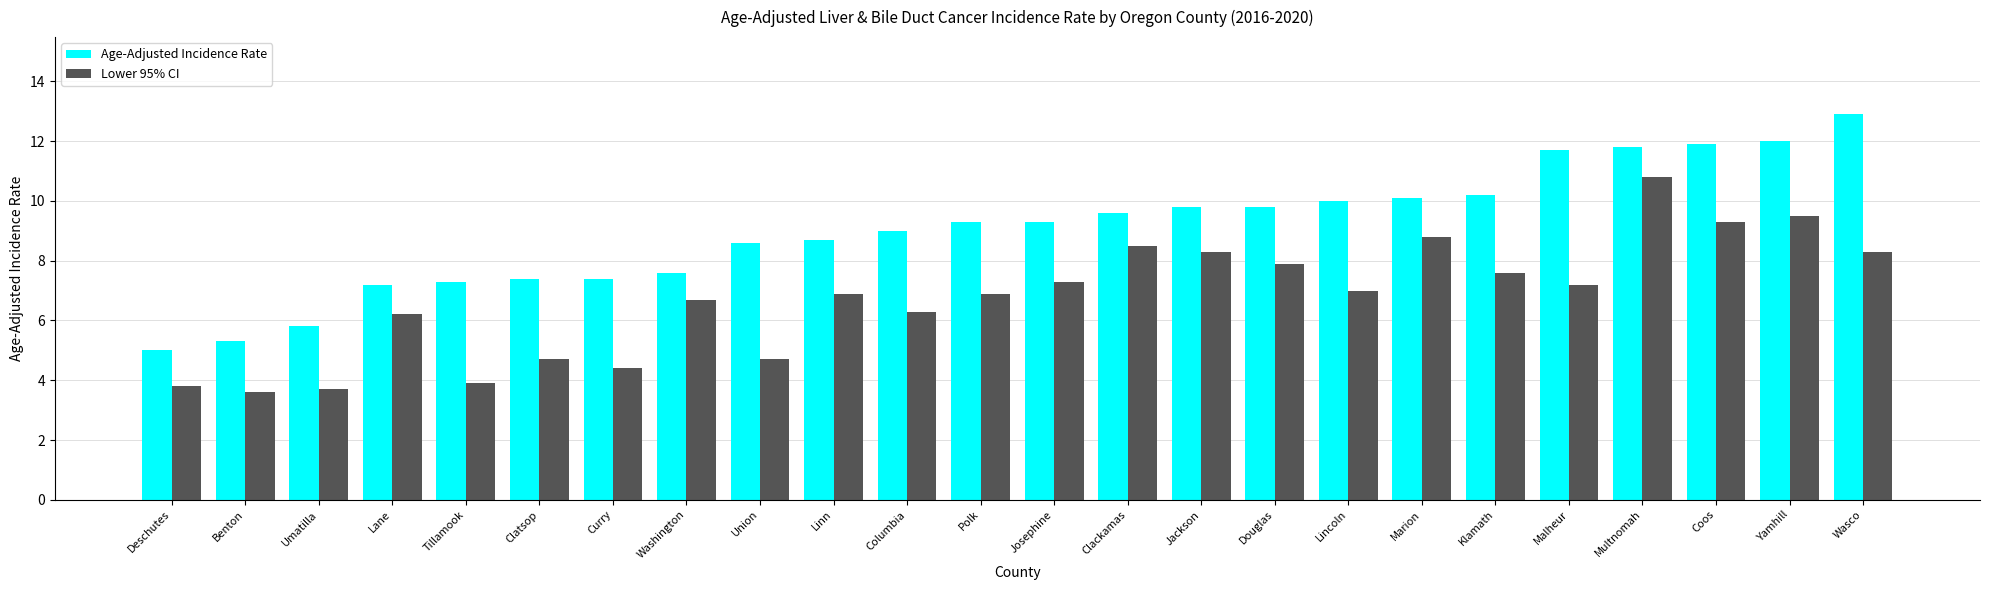

What is the label of the 3rd bar from the right?

Coos